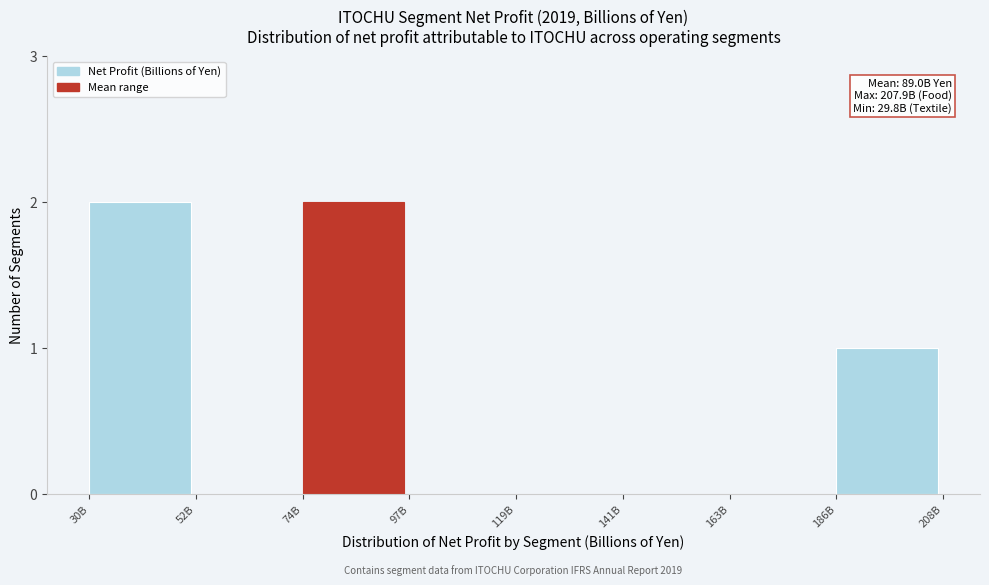

Reading left to right, list all the values displayed in this chart.

30B=2	52B=0	74B=2	97B=0	119B=0	141B=0	163B=0	186B=1